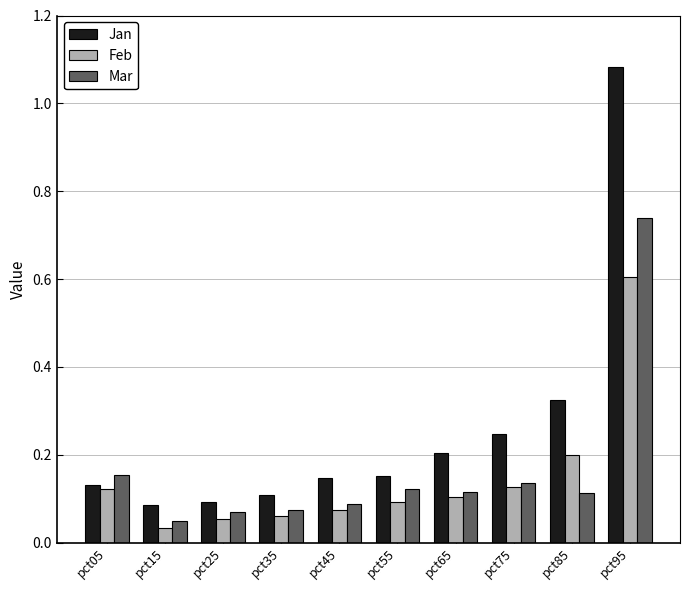

What are all the series names shown in the legend?

Jan, Feb, Mar